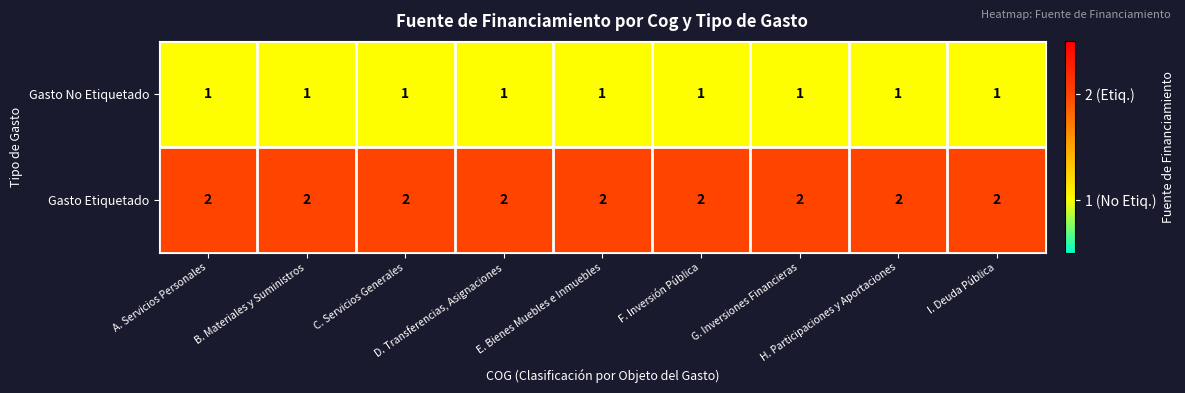

Which series has the largest total across all categories?

Gasto Etiquetado